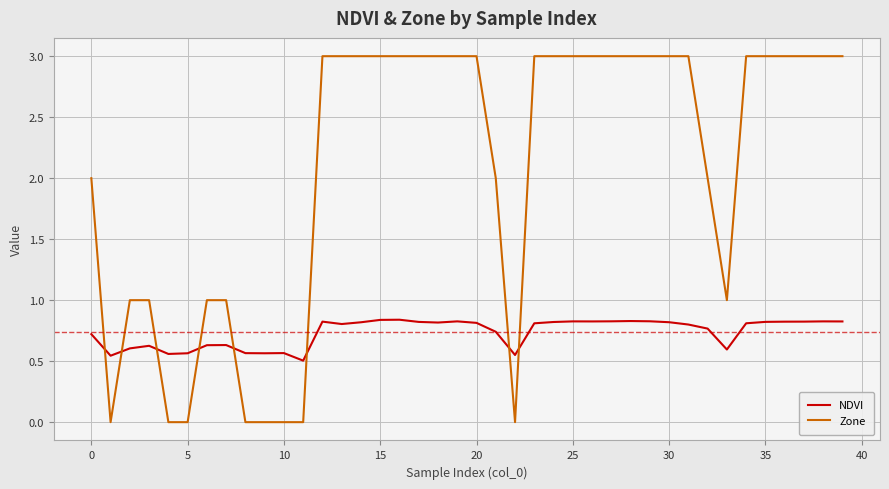

After their last crossing, which series has the higher values: Zone or NDVI?

Zone